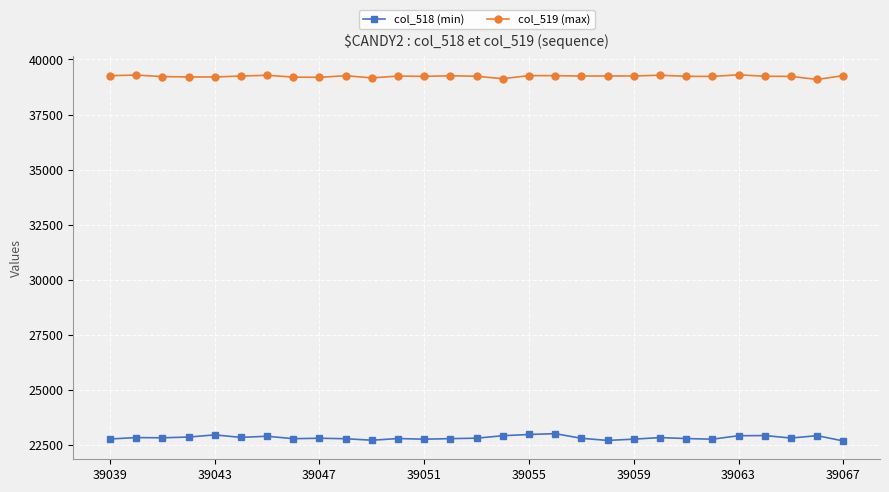

True or false: col_519 (max) and col_518 (min) cross at least once.

False